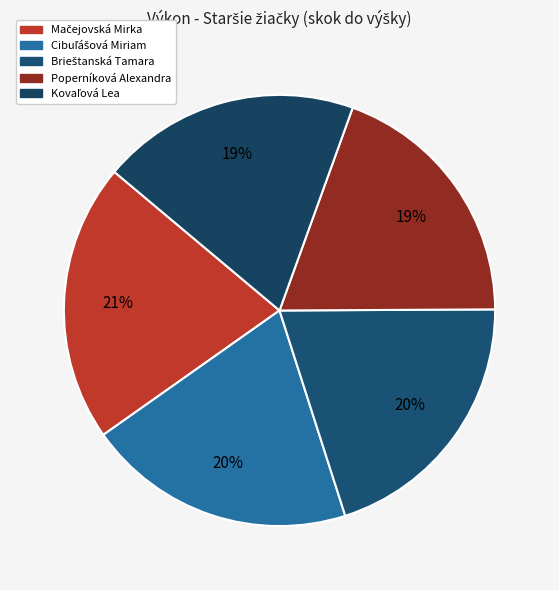

To the nearest percent, what percentage of the pie is Brieštanská Tamara?

20%